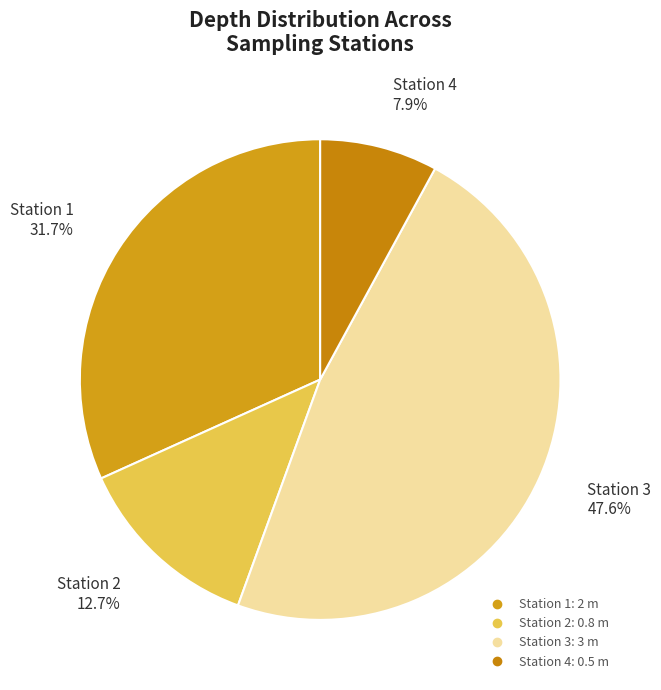

Approximately how many times larger is the value at Station 3 compared to Station 1?

1.5